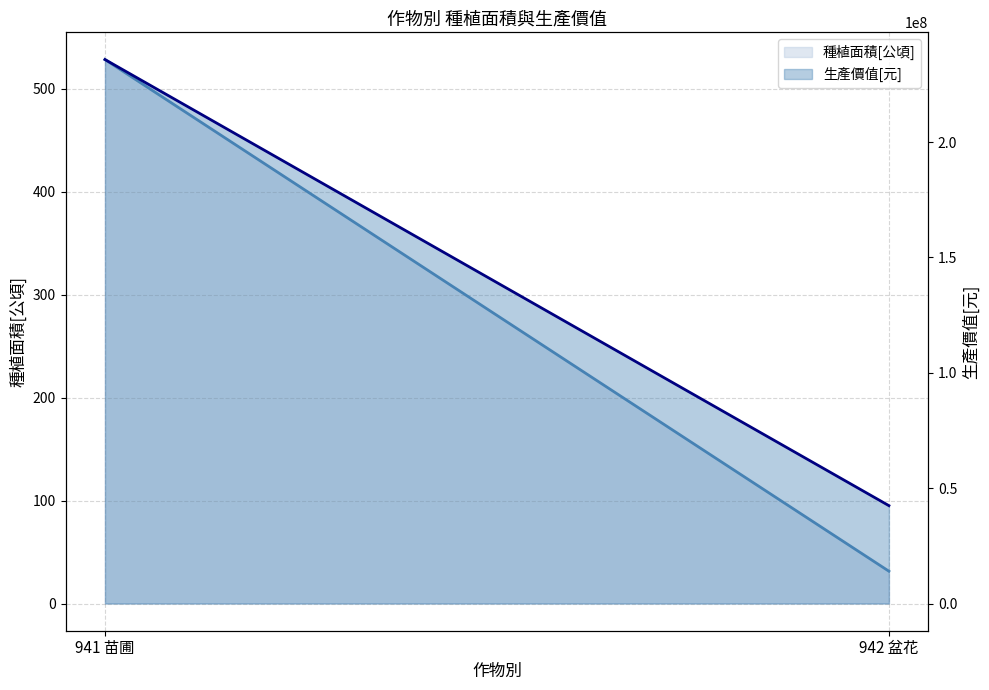

What is the difference between the maximum and minimum values in the 種植面積[公頃] series?

497.0